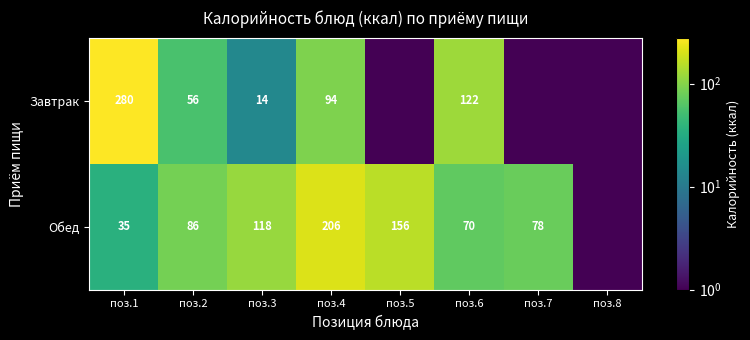

Rank the series at поз.1 from lowest to highest value.

Обед, Завтрак